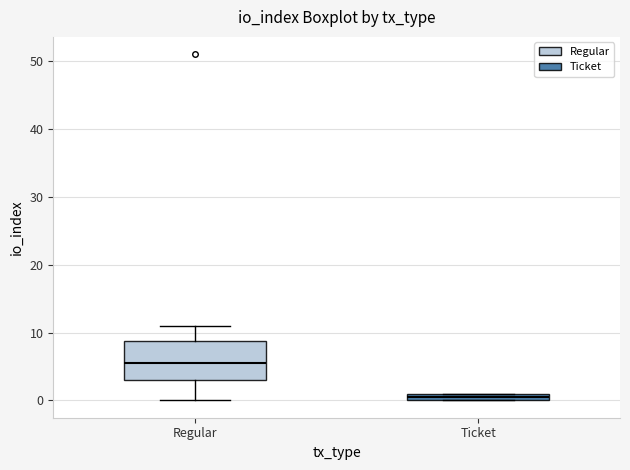

Where is the lower edge of the box for Ticket on the y-axis? The values are not printed on the chart, so give them approximately, as read against the axis.

0